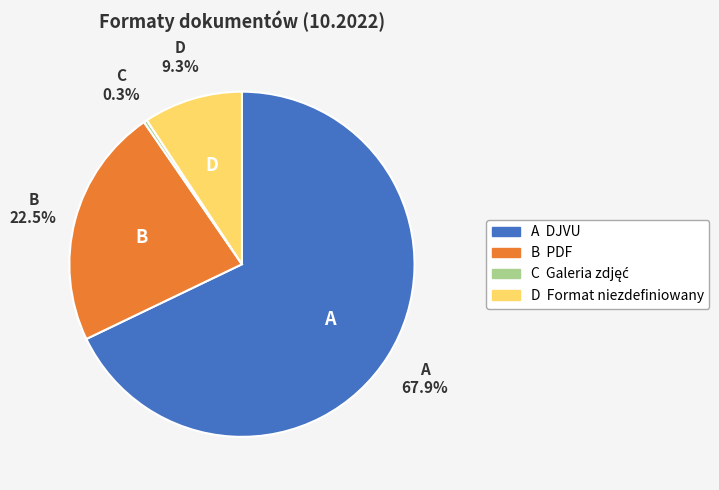

Does any single category account for the majority?

Yes